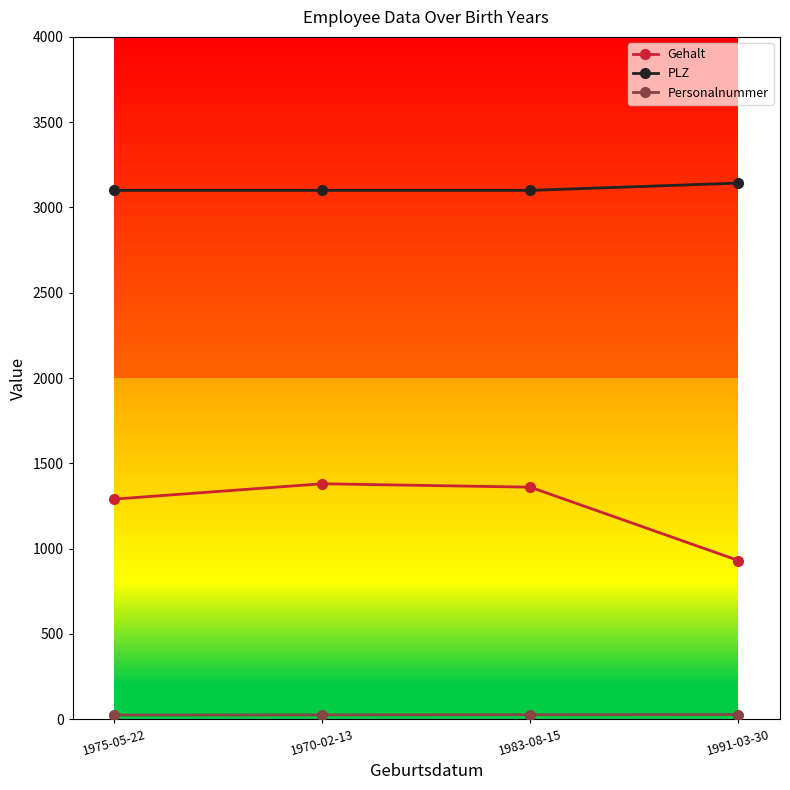

Between 1975-05-22 and 1983-08-15, which is larger?

1983-08-15